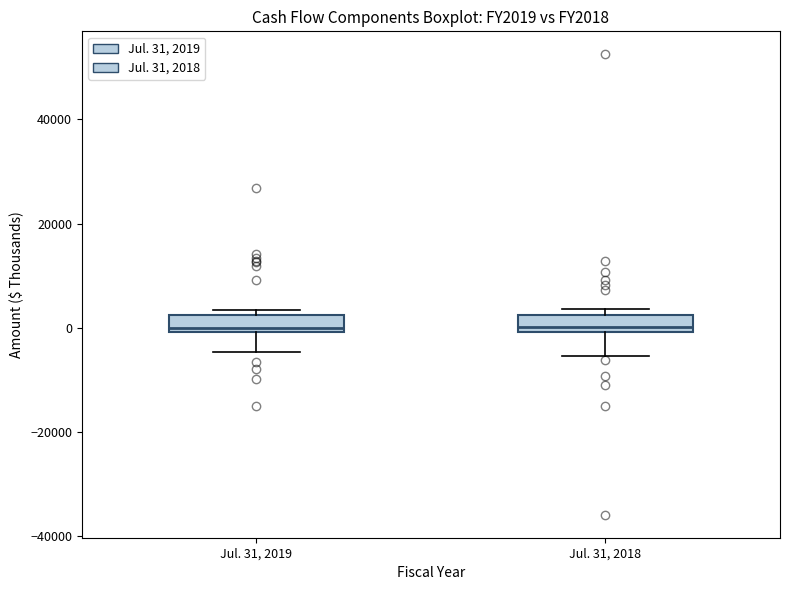

Where is the lower edge of the box for Jul. 31, 2018 on the y-axis? The values are not printed on the chart, so give them approximately, as read against the axis.

0